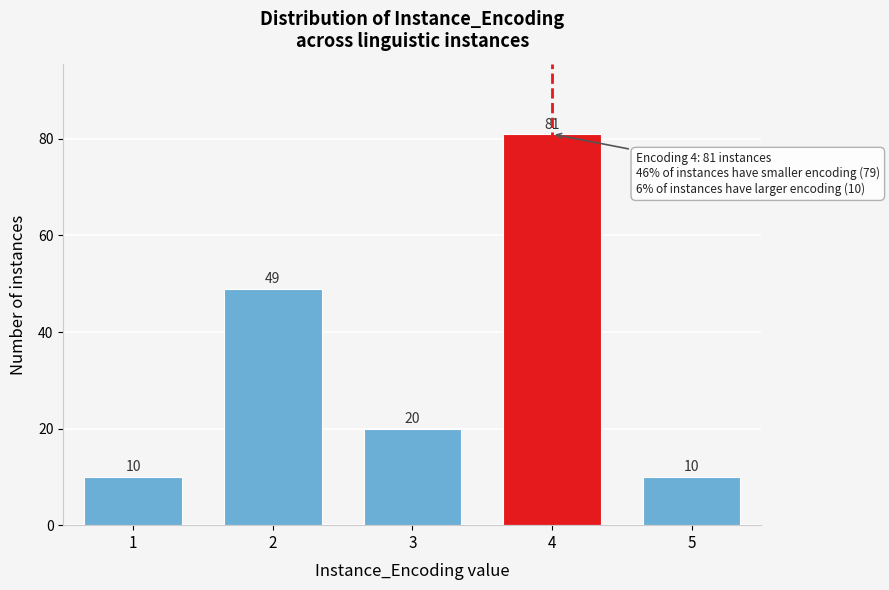

Reading right to left, what are all the values shown in this chart?

10	81	20	49	10